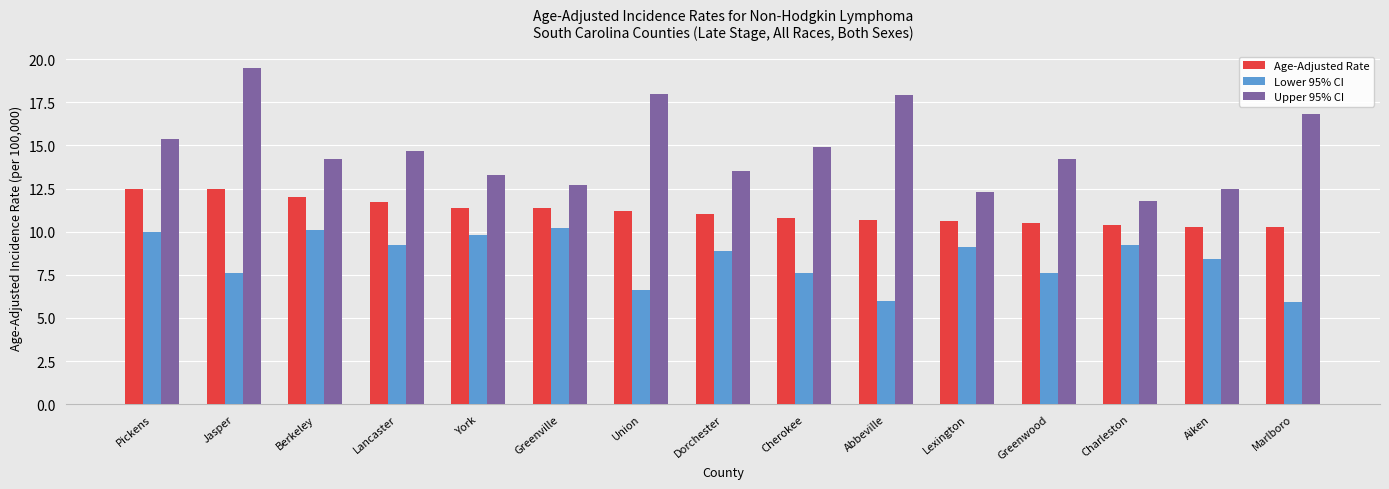

Which category has the highest value across all series?

Jasper